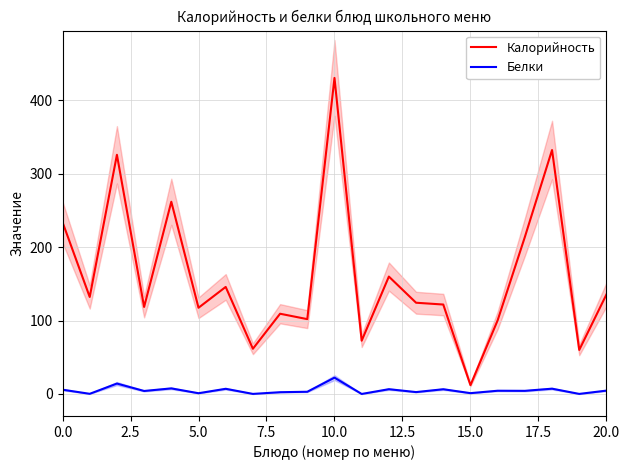

Is the value of Белки at 15 greater than the value of Калорийность at 13?

No